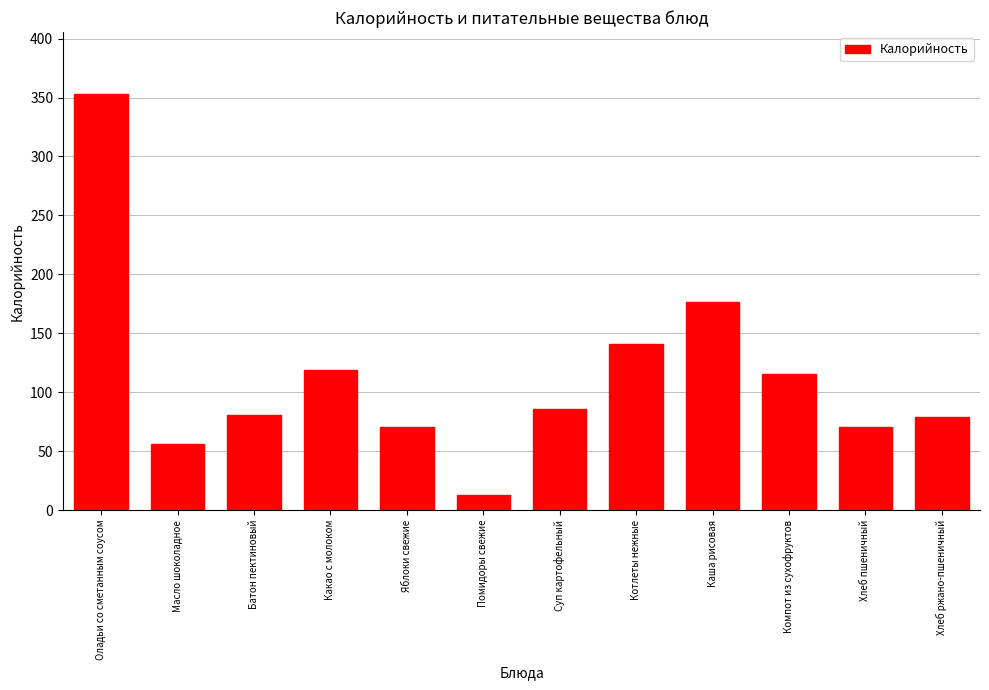

What is the average value?

113.4